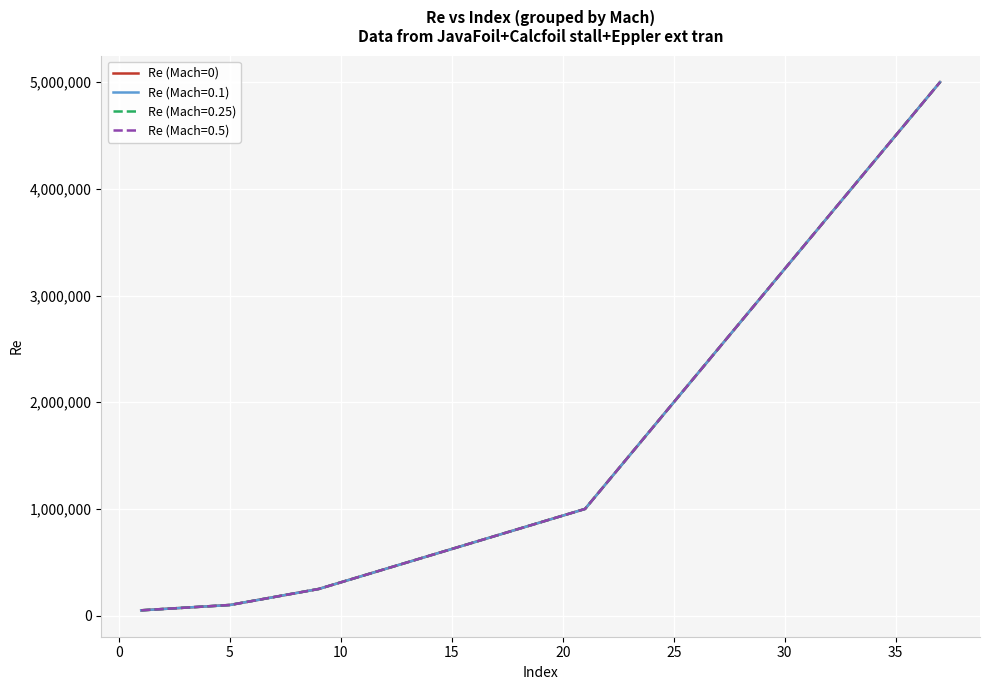

Is this an area chart (filled region under the line)?

No